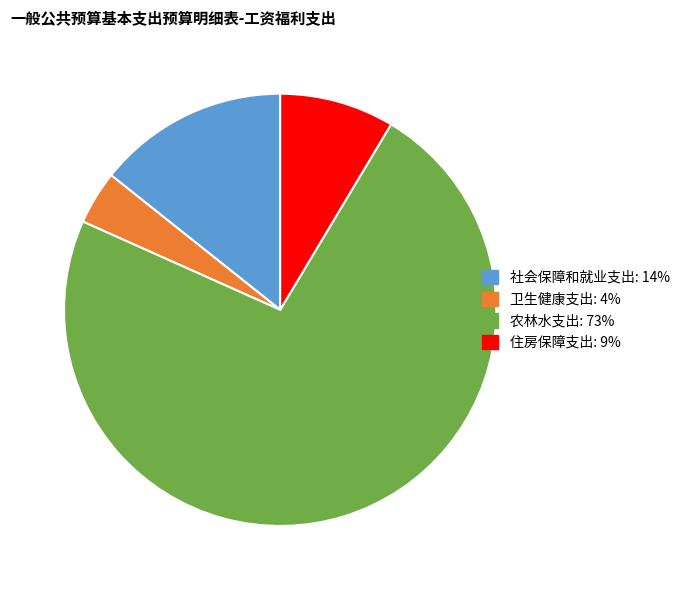

Which slice represents more than half of the pie?

农林水支出